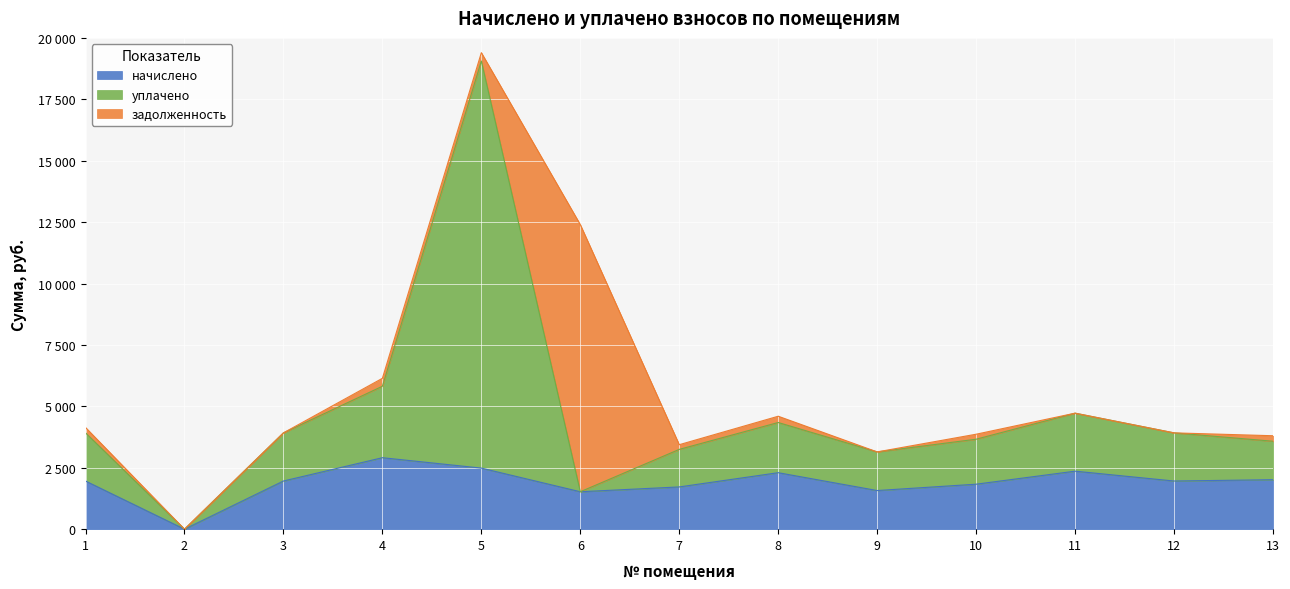

What is the spread (max minus min) of values at 12?

1960.2